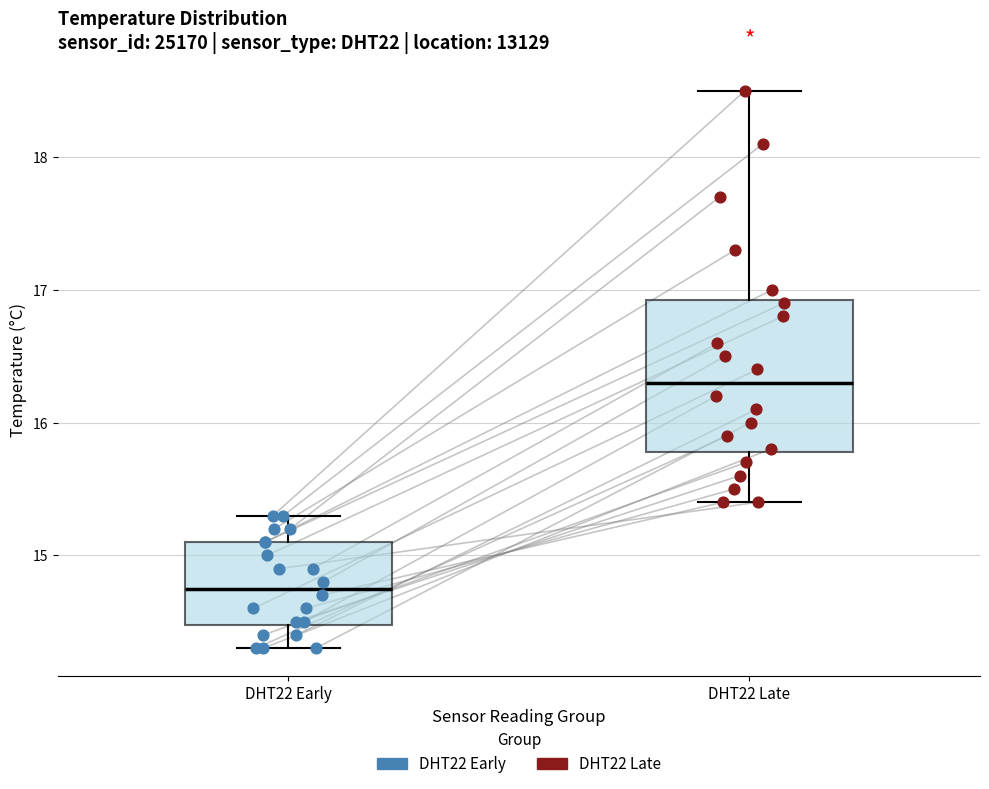

Comparing the boxes themselves (not the whiskers), which one is the tallest?

DHT22 Late